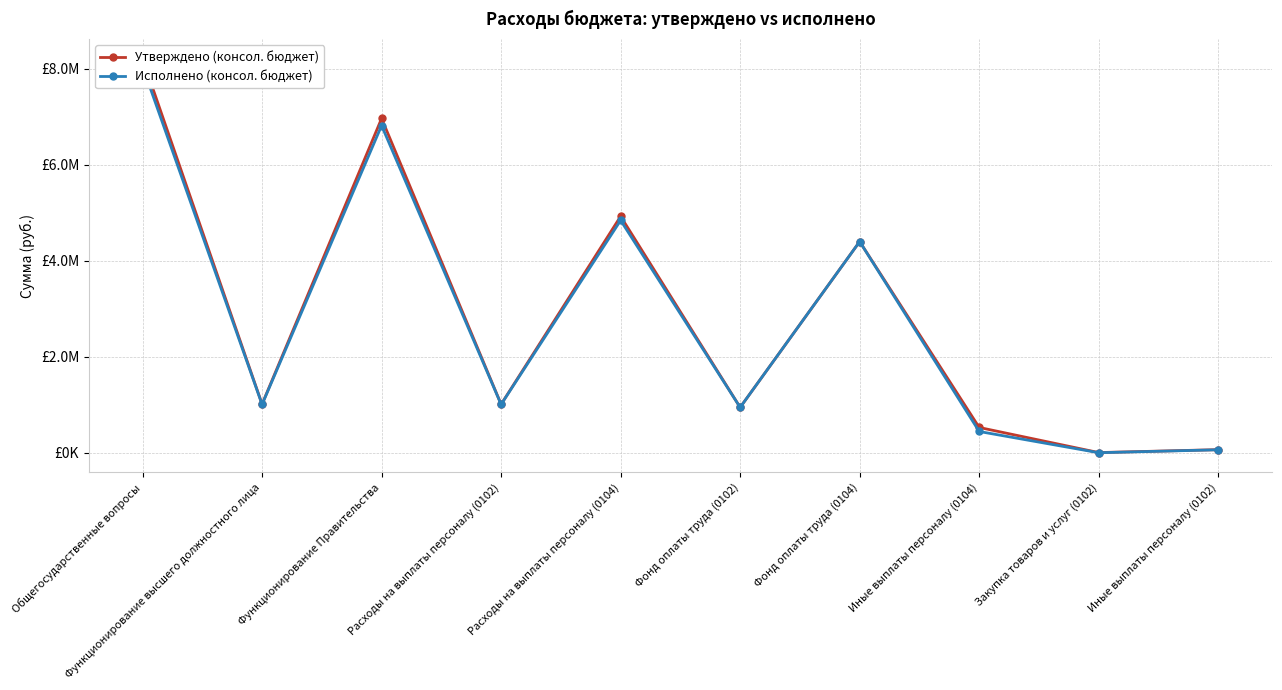

How many categories are shown in the chart?

10